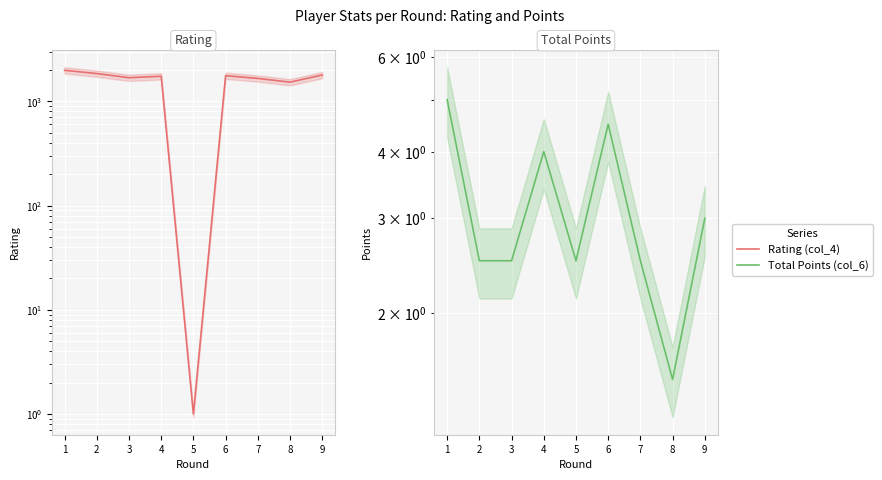

Which category has the lowest value across all series?

5